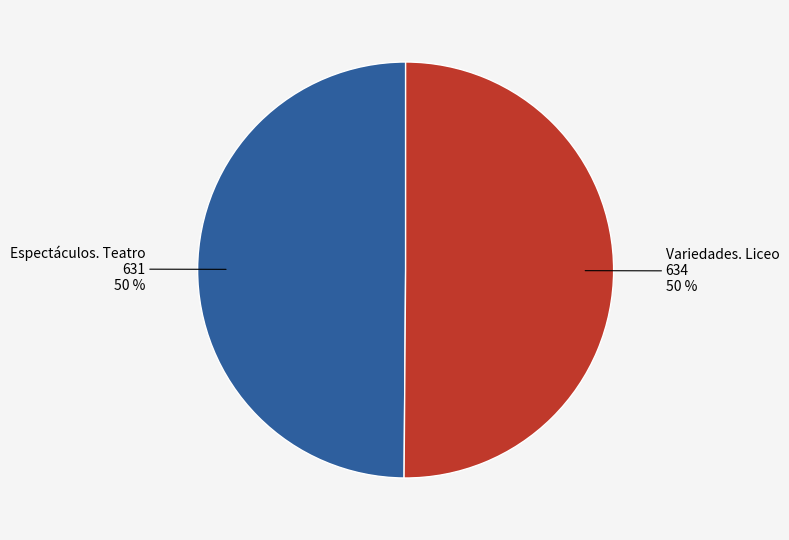

To the nearest percent, what is the average slice percentage?

50%